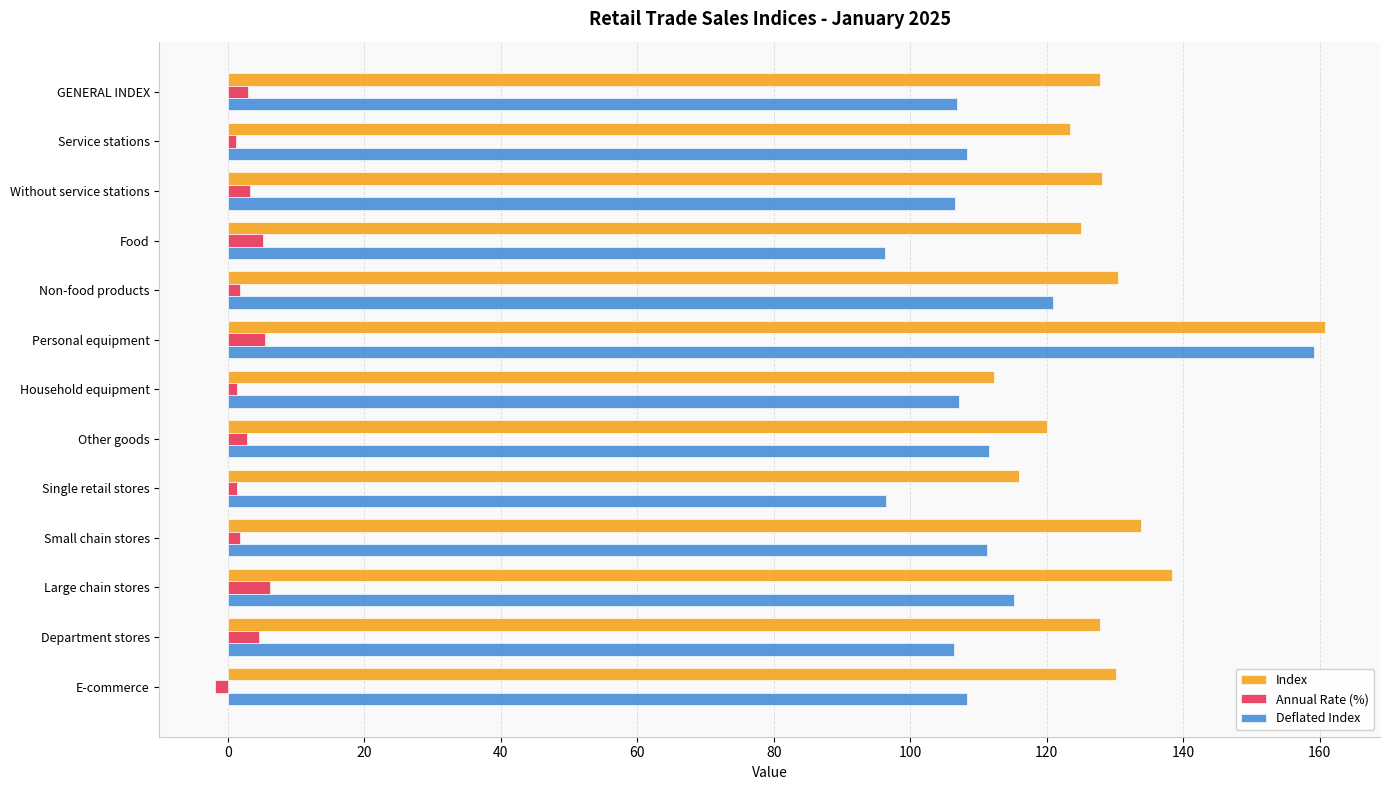

Which label corresponds to the largest value in the chart?

Personal equipment